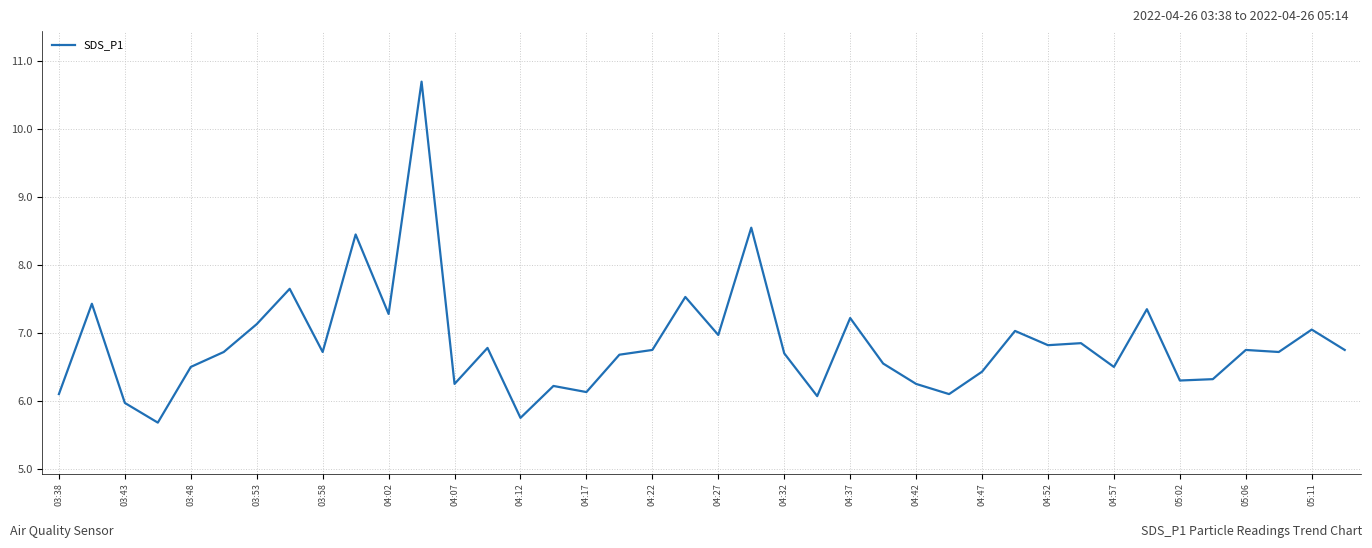

What is the difference between the maximum and minimum values?

5.0